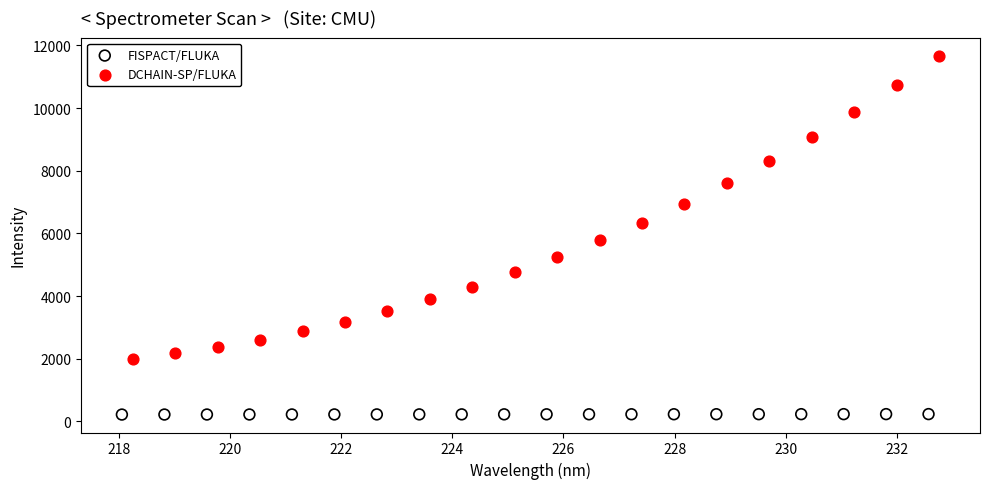

Which series reaches the minimum Y coordinate?

FISPACT/FLUKA